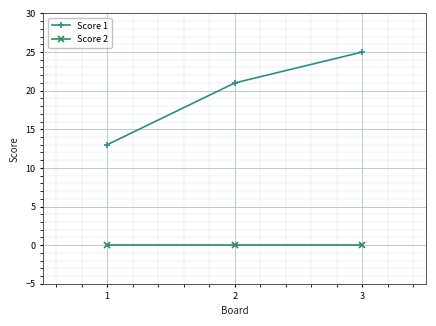

Is it true that Score 2 equals 0 at 1?

True